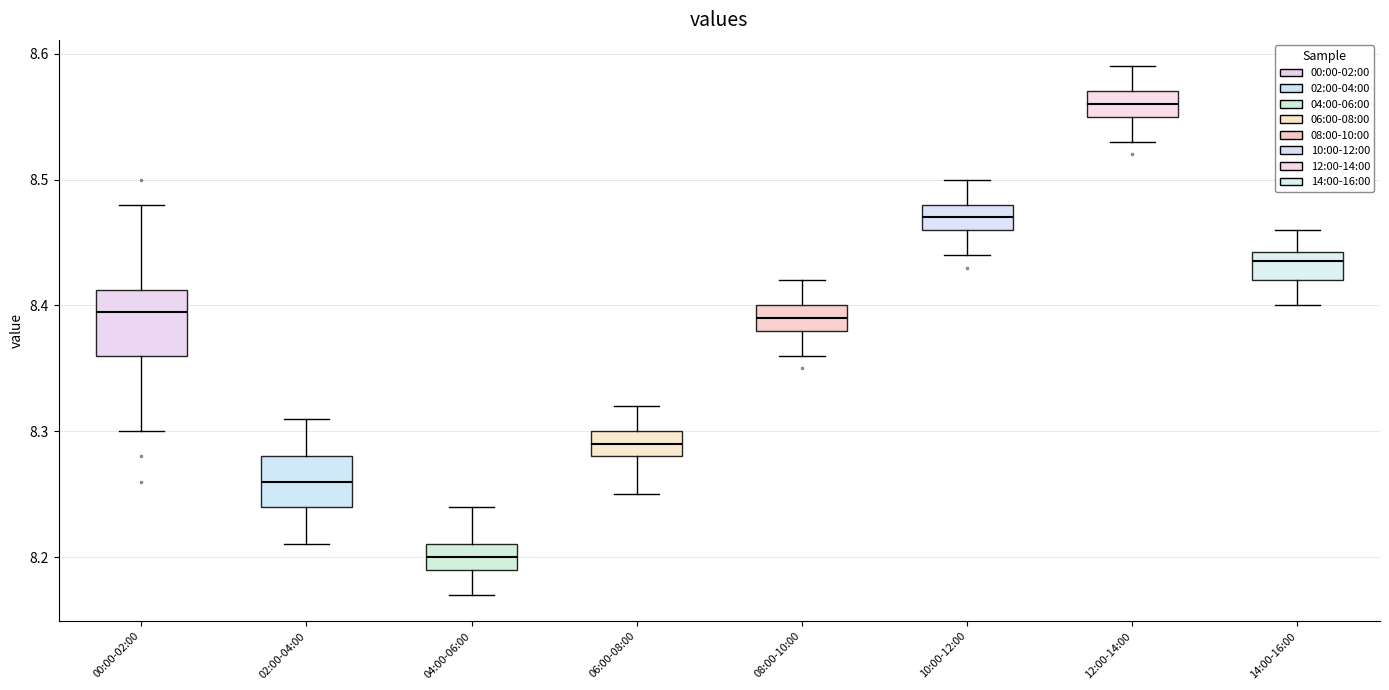

Which box is the tallest, from its lower edge to its upper edge?

00:00-02:00